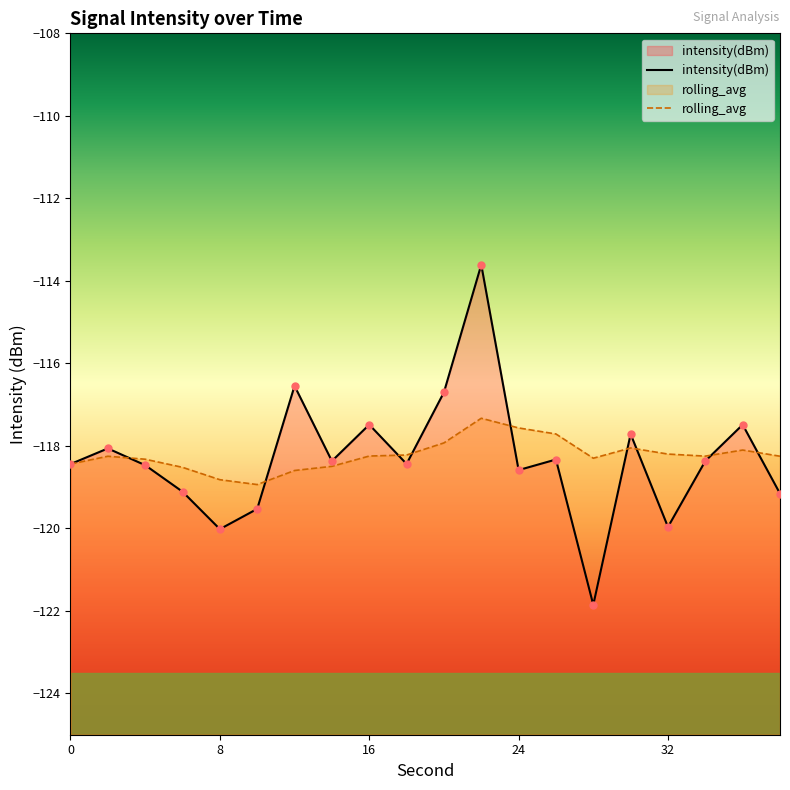

What are all the series names shown in the legend?

intensity(dBm), rolling_avg